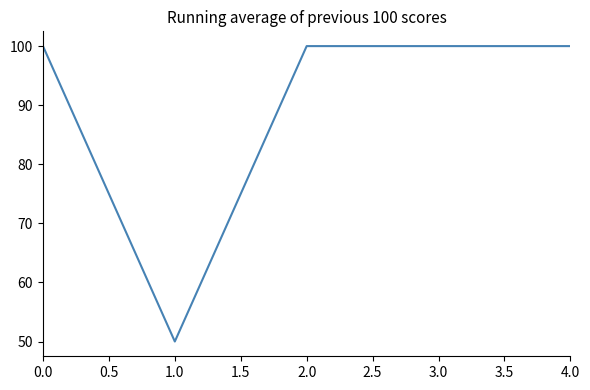

What is the difference between the second highest and minimum values?

50